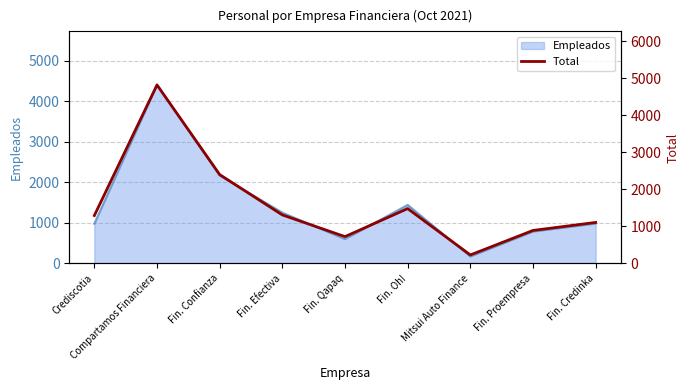

Which has a higher value, Fin. Confianza or Fin. Qapaq?

Fin. Confianza